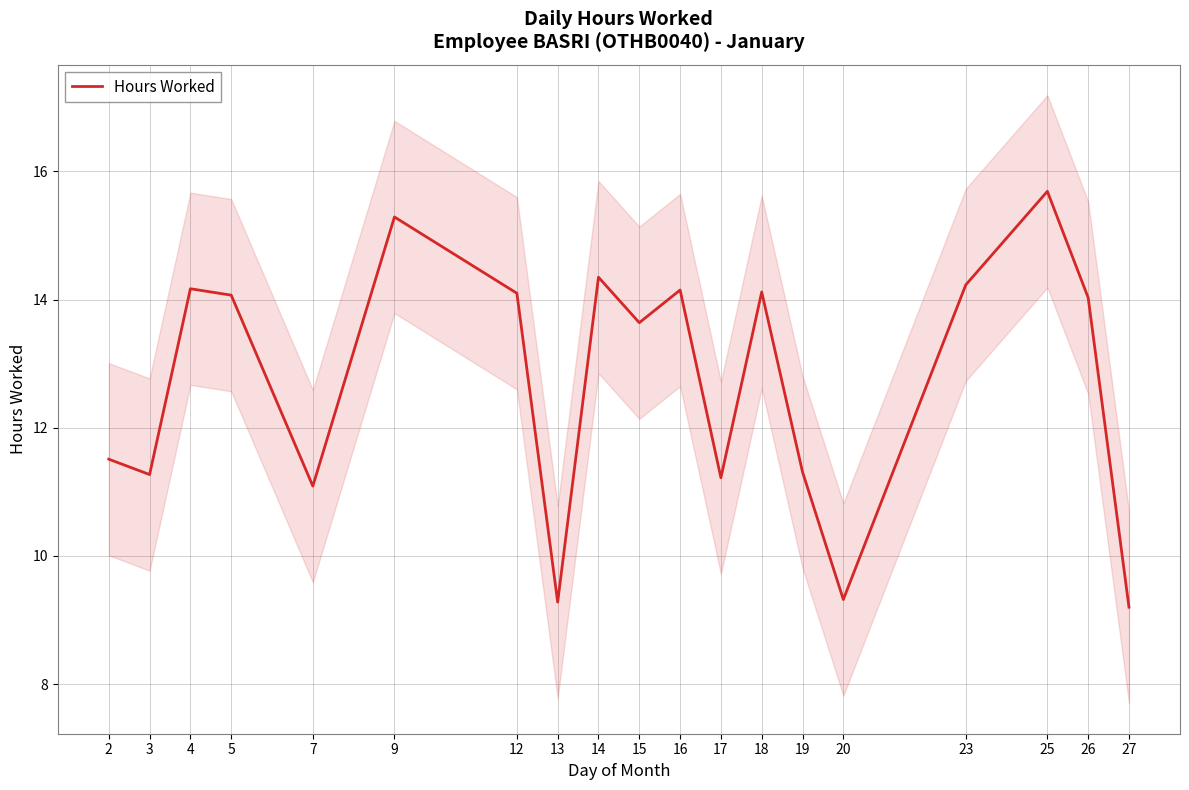

Reading right to left, list all the values displayed in this chart.

27=9.2	26=14.0	25=15.7	23=14.2	20=9.3	19=11.3	18=14.1	17=11.2	16=14.2	15=13.6	14=14.3	13=9.3	12=14.1	9=15.3	7=11.1	5=14.1	4=14.2	3=11.3	2=11.5